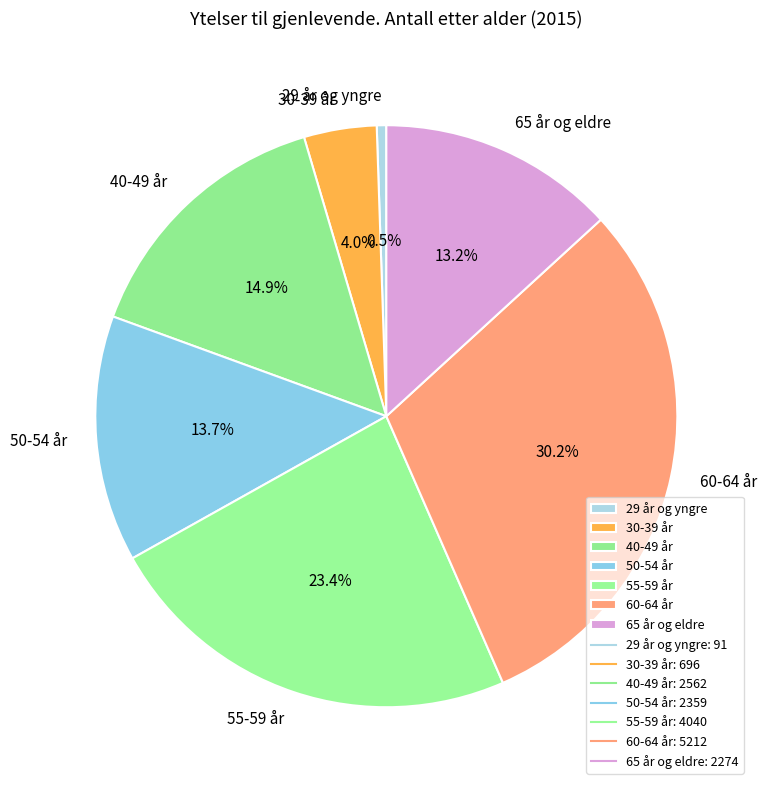

What percentage is the 60-64 år slice, to the nearest percent?

30%